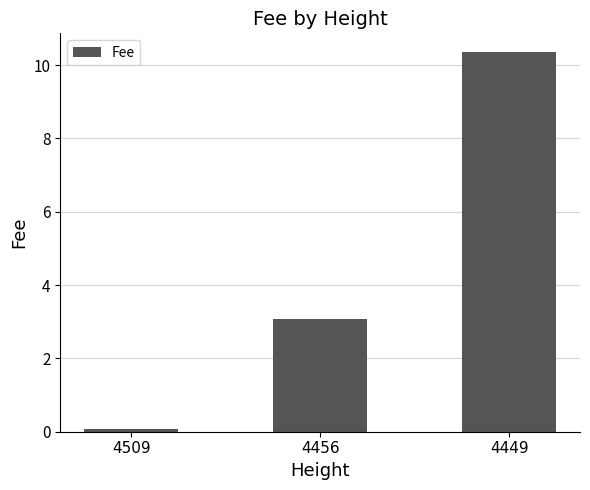

What is the change in value from 4509 to 4449?

+10.3